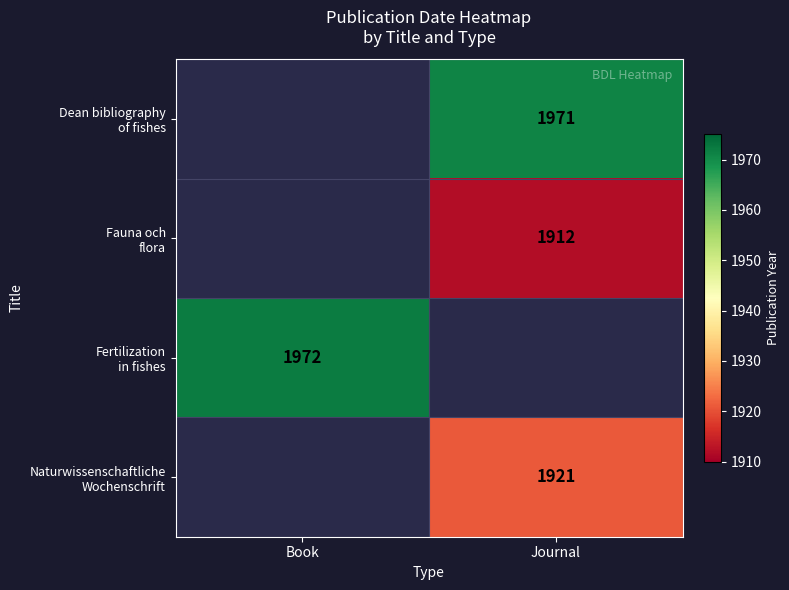

How many values in Fertilization in fishes are above zero?

1